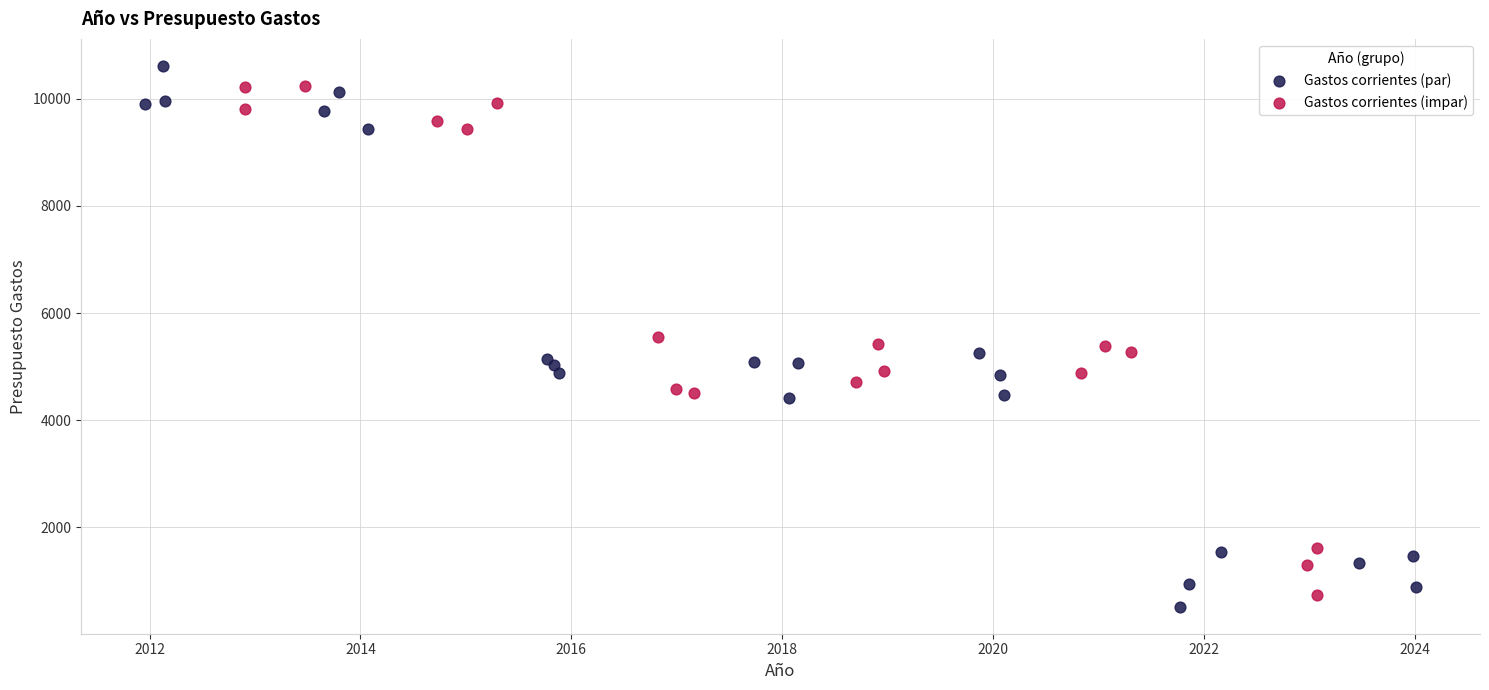

Which series has the largest Y range (max minus min)?

Gastos corrientes (par)